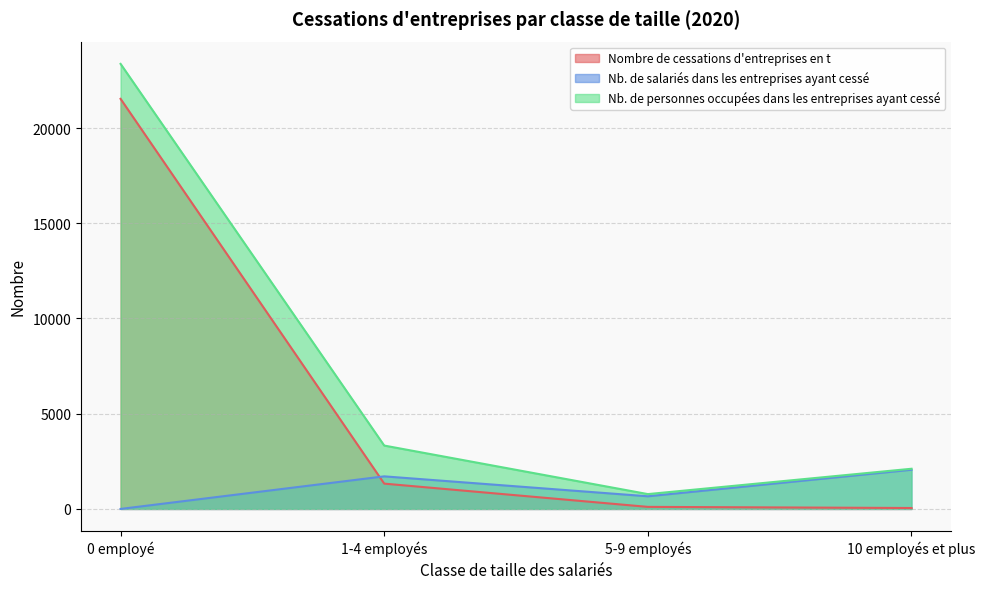

Is the value of Nb. de salariés dans les entreprises ayant cessé at 5-9 employés greater than the value of Nombre de cessations d'entreprises en t at 5-9 employés?

Yes